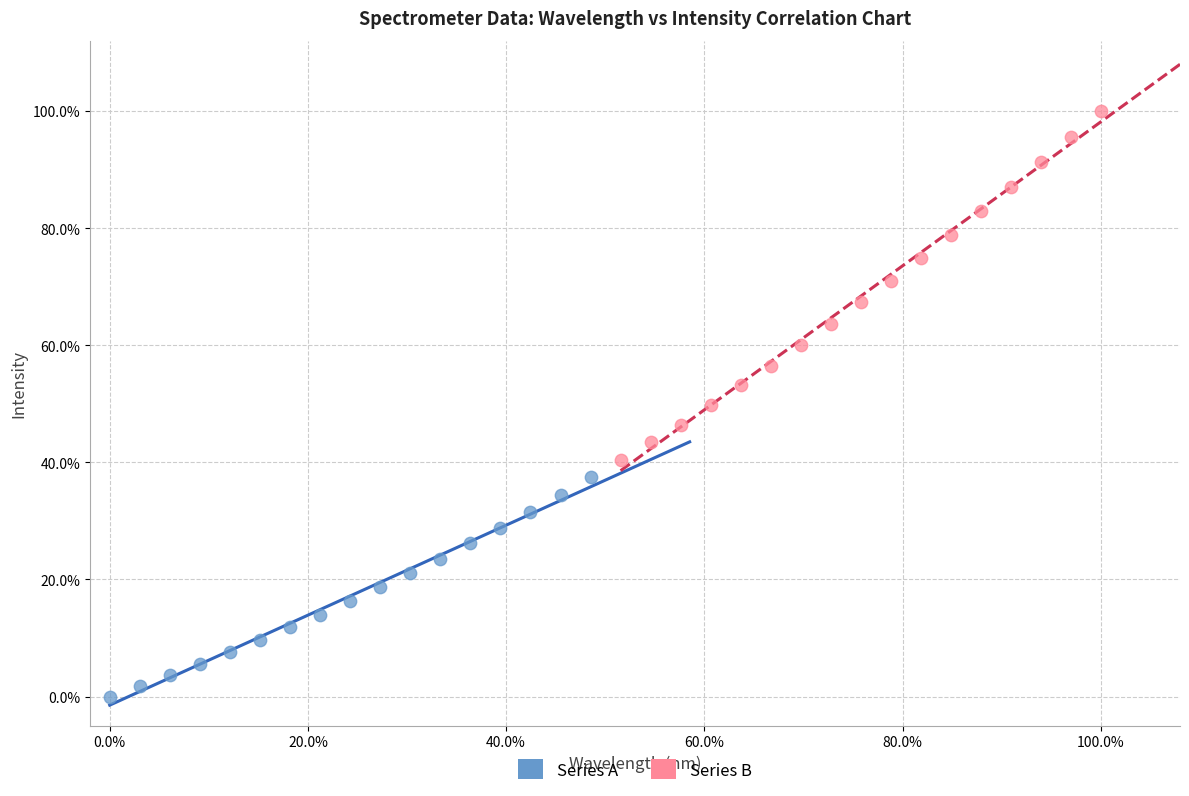

What are all the series names shown in the legend?

Series A, Series B